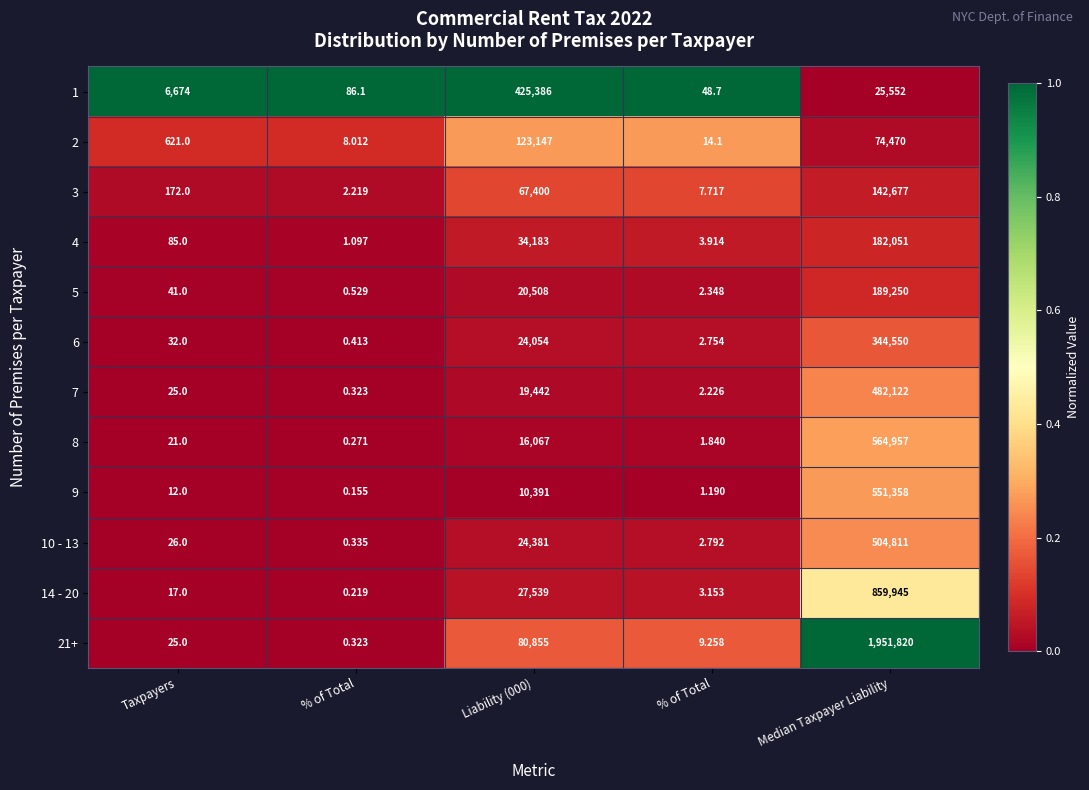

How many distinct data groups are displayed?

12